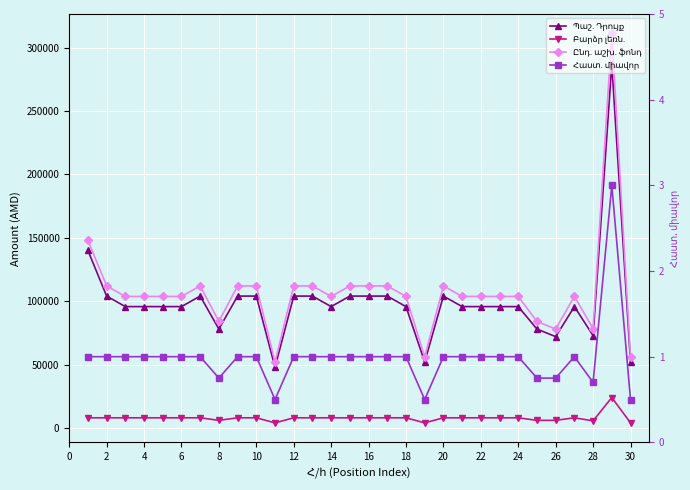

What is the average value of the Բարձր լեռն. series?

7853.3